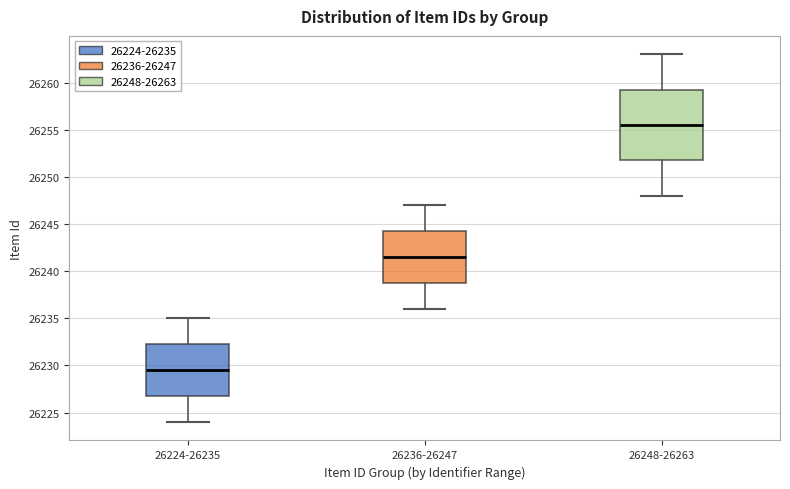

Comparing the boxes themselves (not the whiskers), which one is the tallest?

26248-26263